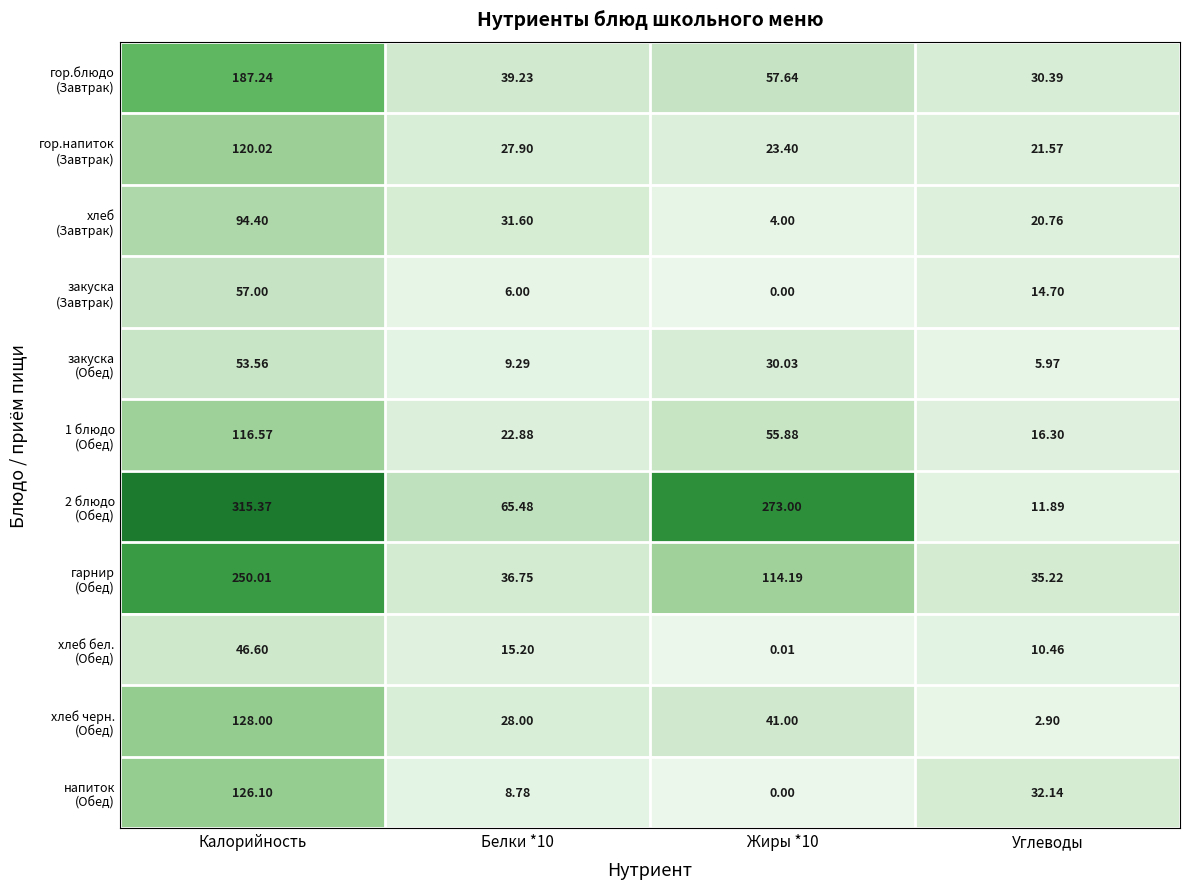

At which category is the sum across all series the highest?

Калорийность